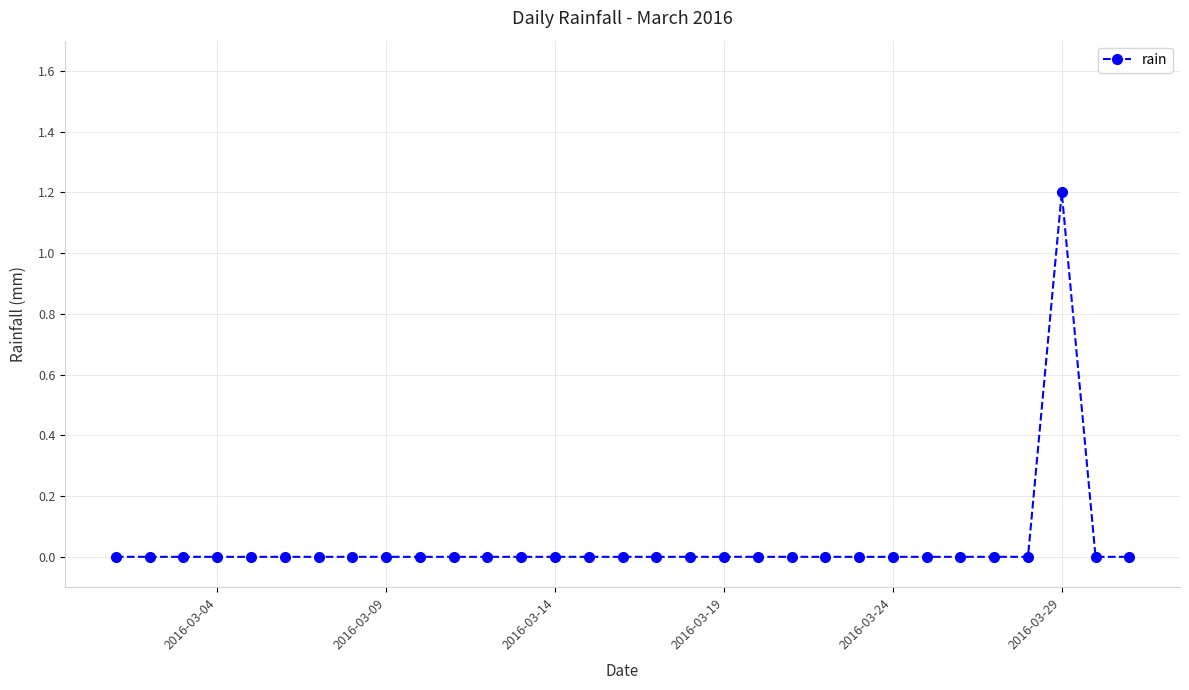

What is the sum of all values?

1.2